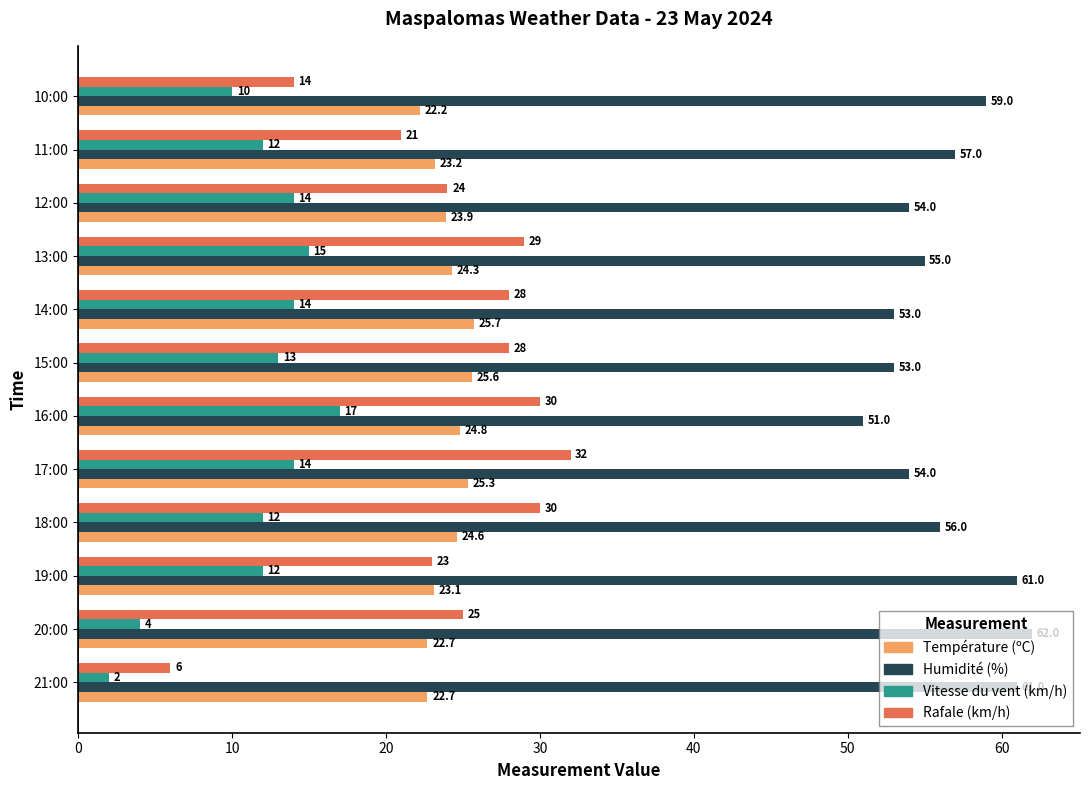

What is the approximate value of Température (ºC) at 21:00?

22.7